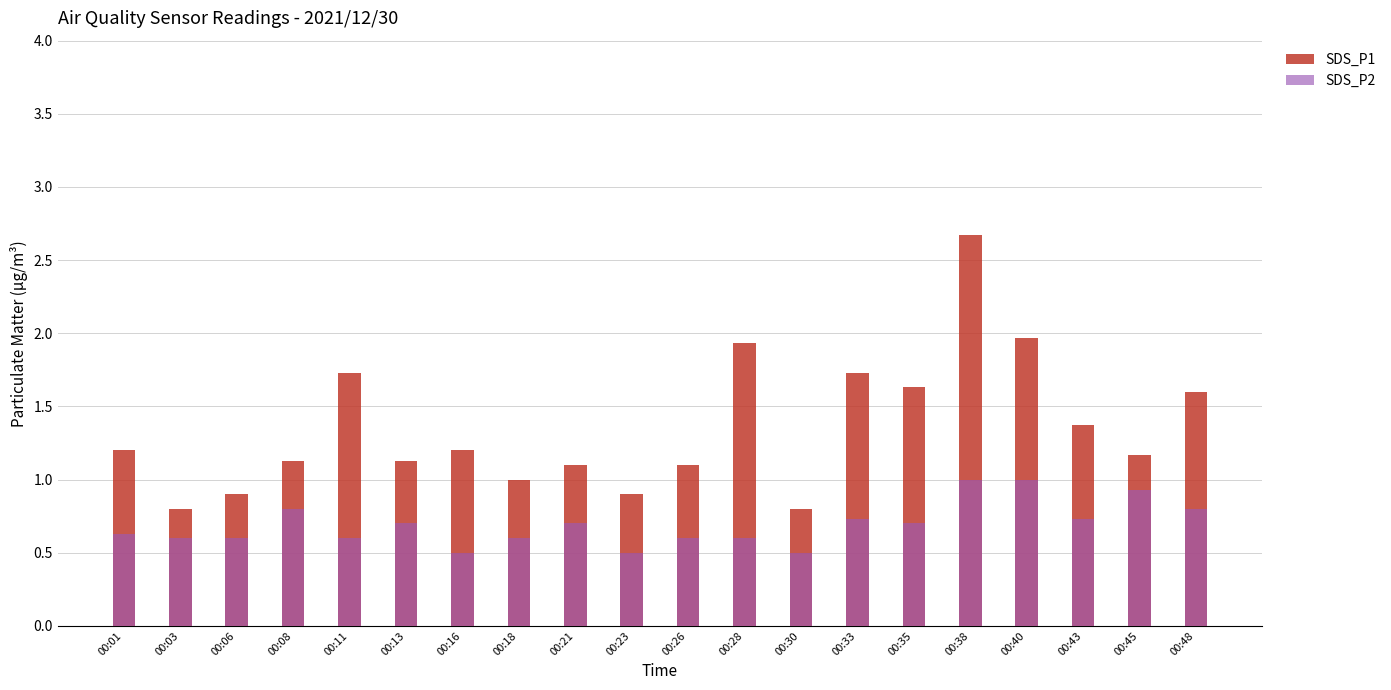

What is the lowest value of the SDS_P1 series?

0.8